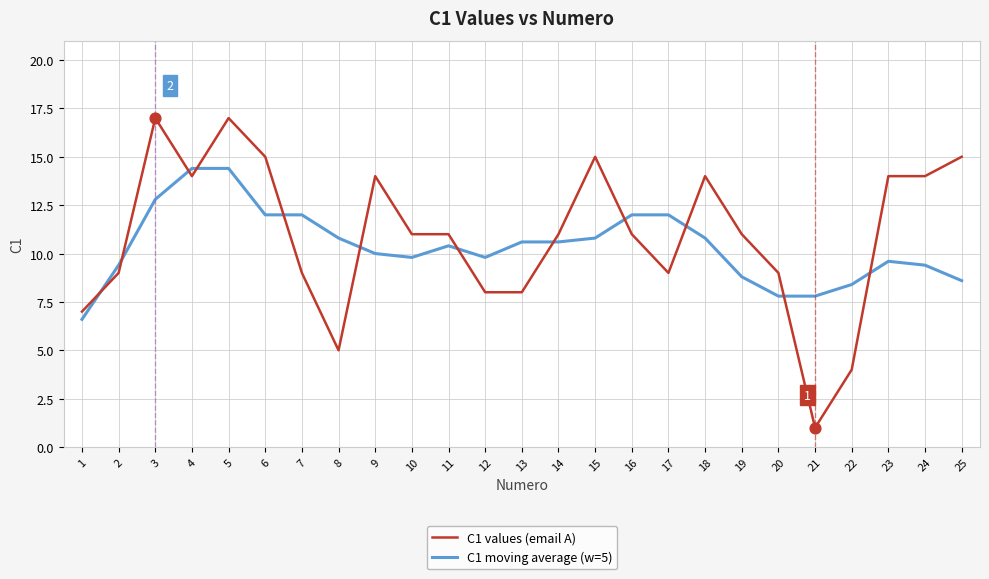

At how many categories does at least one series exceed 4?

25